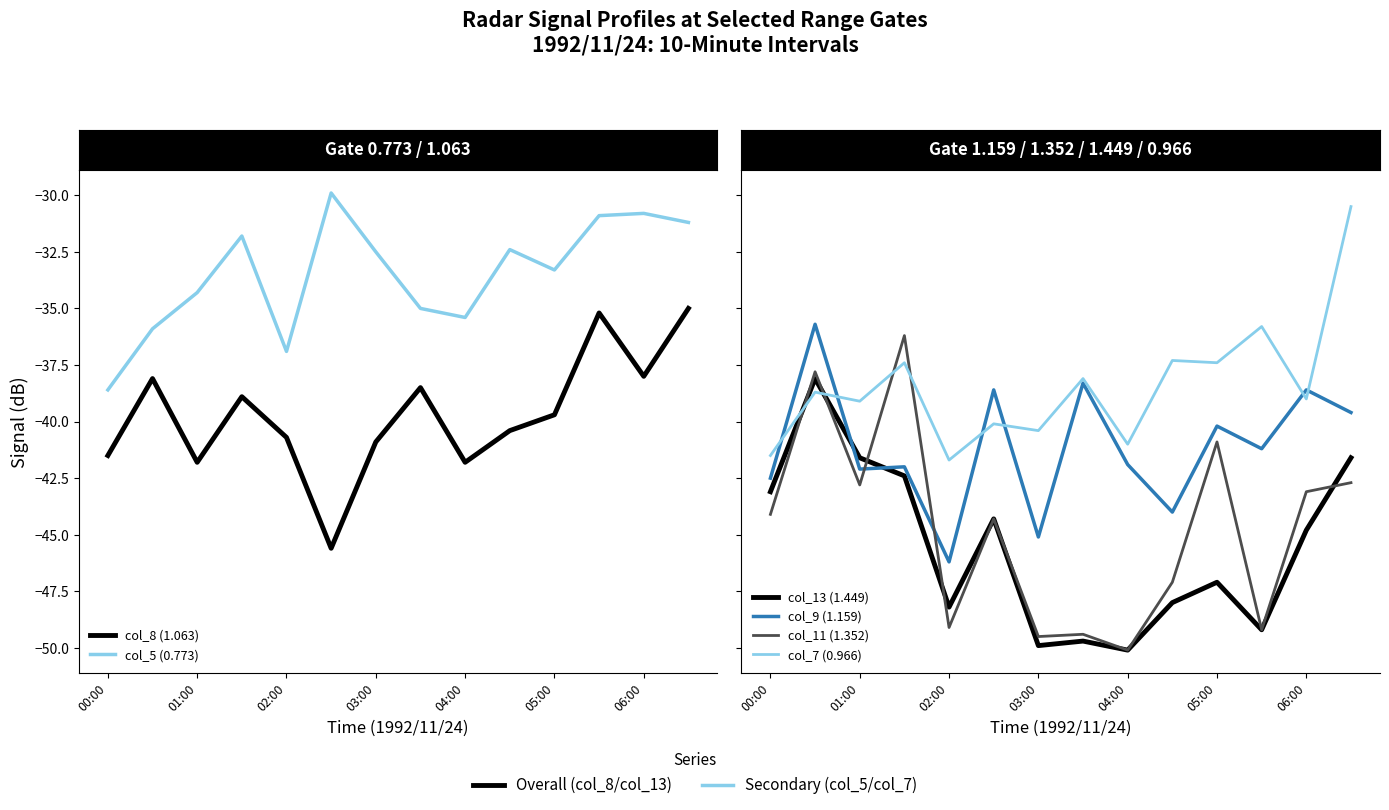

What is the difference between the col_5 (0.773) values at 11 and 12?

0.1